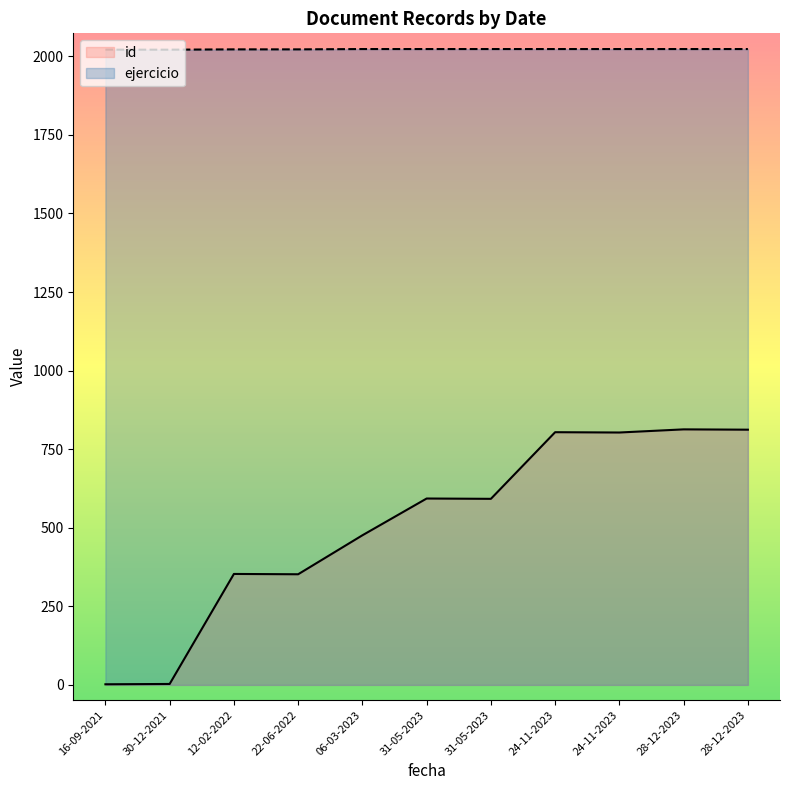

How many data points in id are less than 592?

5